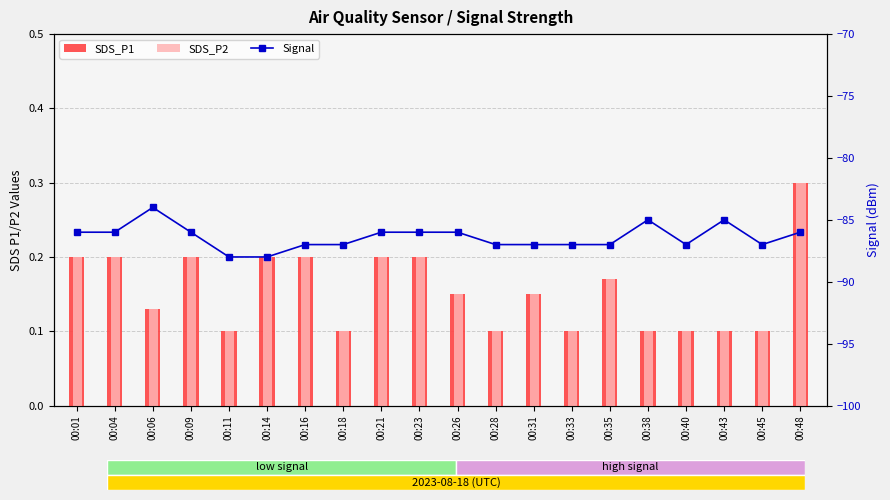

What is the sum of the SDS_P1 values at 00:33 and 00:35?

0.3